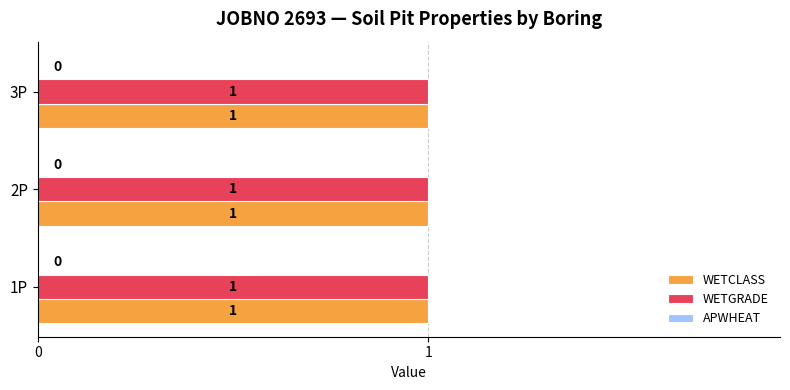

Which category has the lowest value in the WETCLASS series?

1P